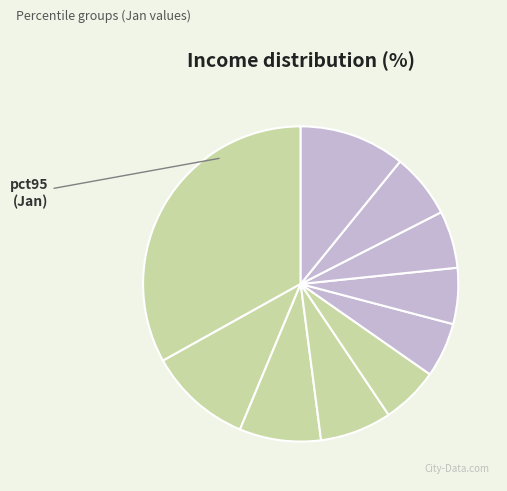

To the nearest percent, what is the average slice percentage?

10%